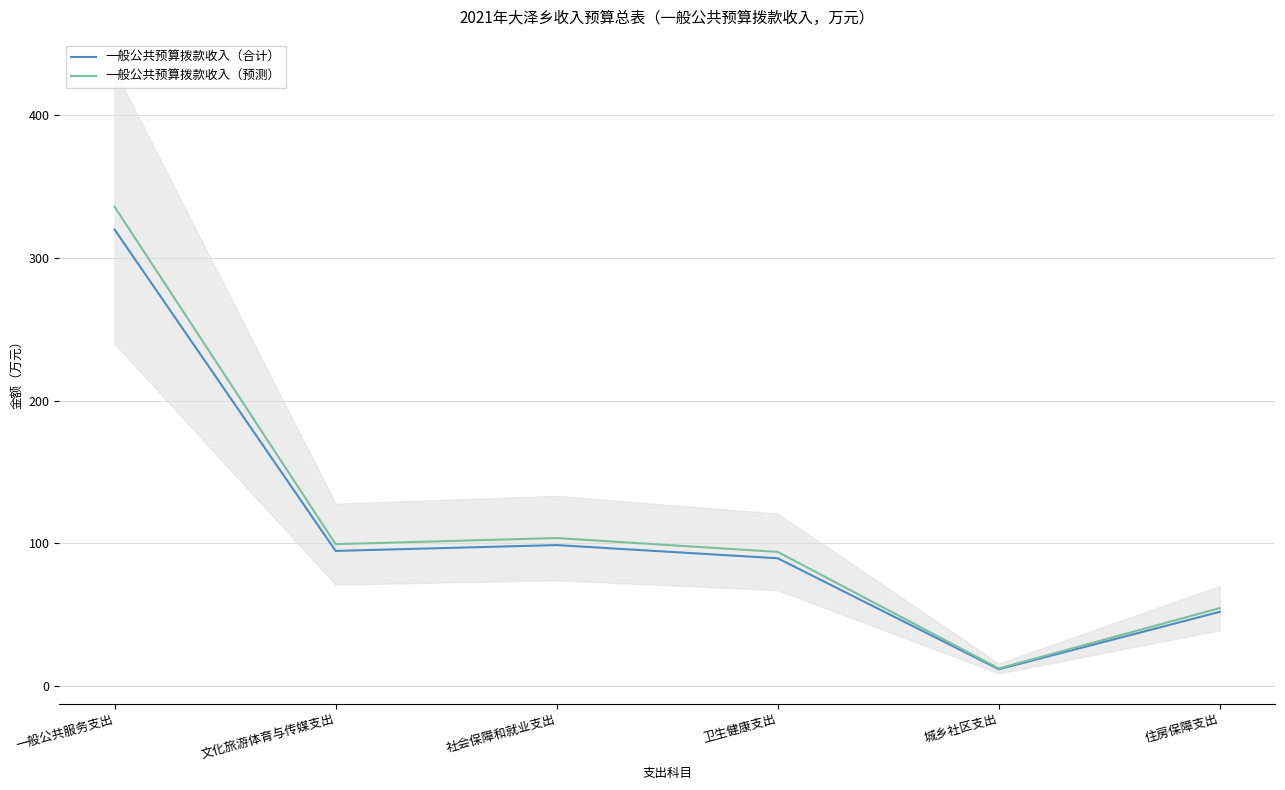

List the series in order of their overall mean, highest first.

一般公共预算拨款收入（预测）, 一般公共预算拨款收入（合计）